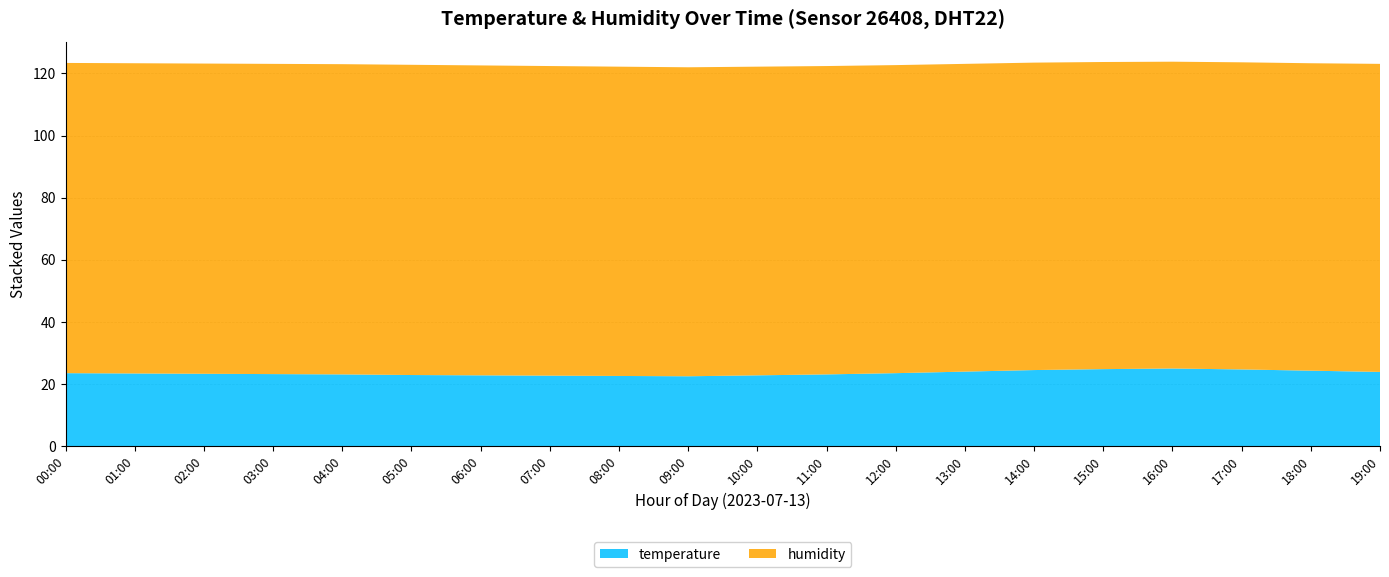

Reading right to left, transcribe all the data shown in this chart.

temperature: 23.9	24.3	24.7	25.0	24.8	24.5	24.0	23.5	23.1	22.8	22.5	22.6	22.7	22.8	22.9	23.1	23.2	23.3	23.4	23.5
humidity: 99.2	99.0	98.9	98.8	98.9	99.0	99.1	99.2	99.3	99.4	99.5	99.6	99.7	99.8	99.9	99.9	99.9	99.9	99.9	99.9